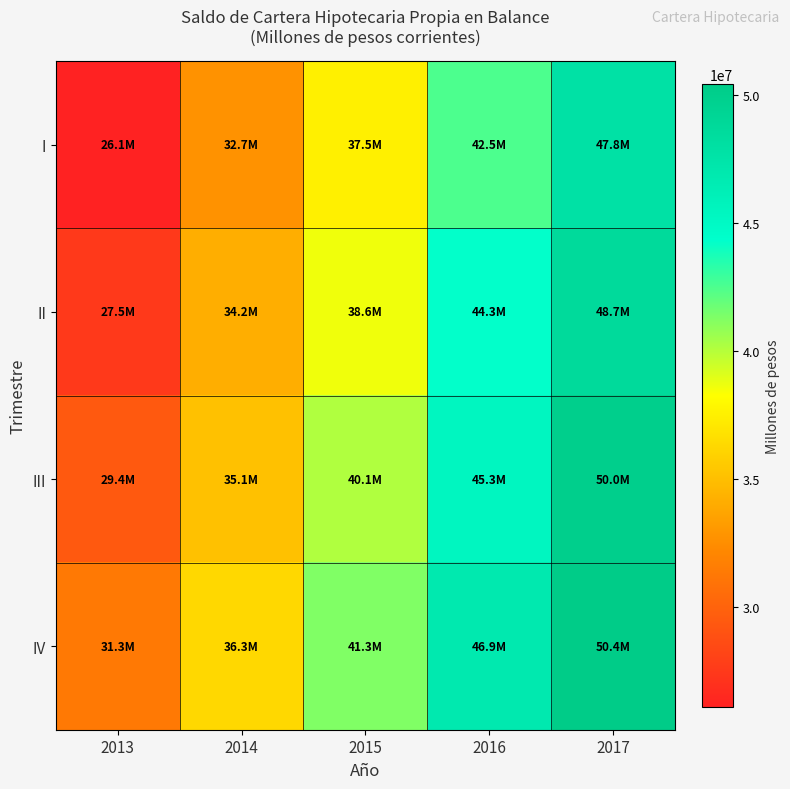

Rank the series by their maximum value, from highest to lowest.

IV, III, II, I